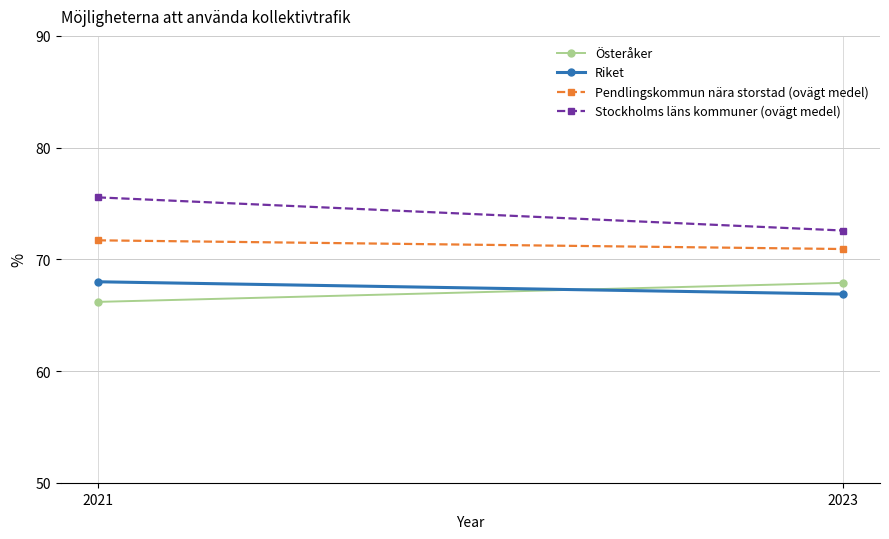

Which category has the highest value in the Riket series?

2021